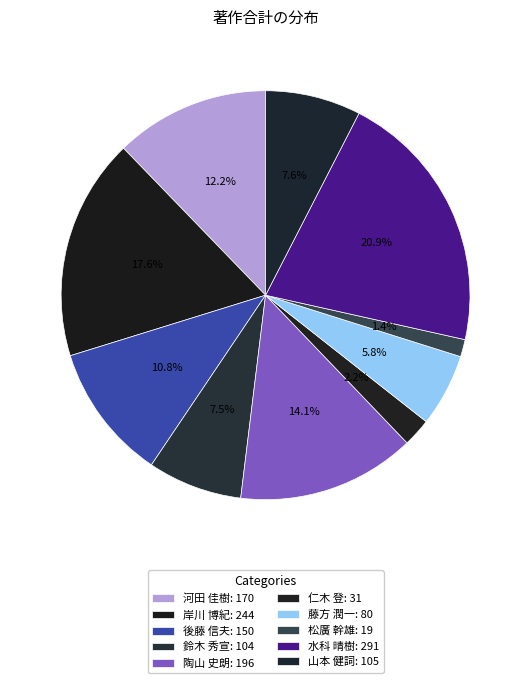

How many slices are in this pie chart?

10